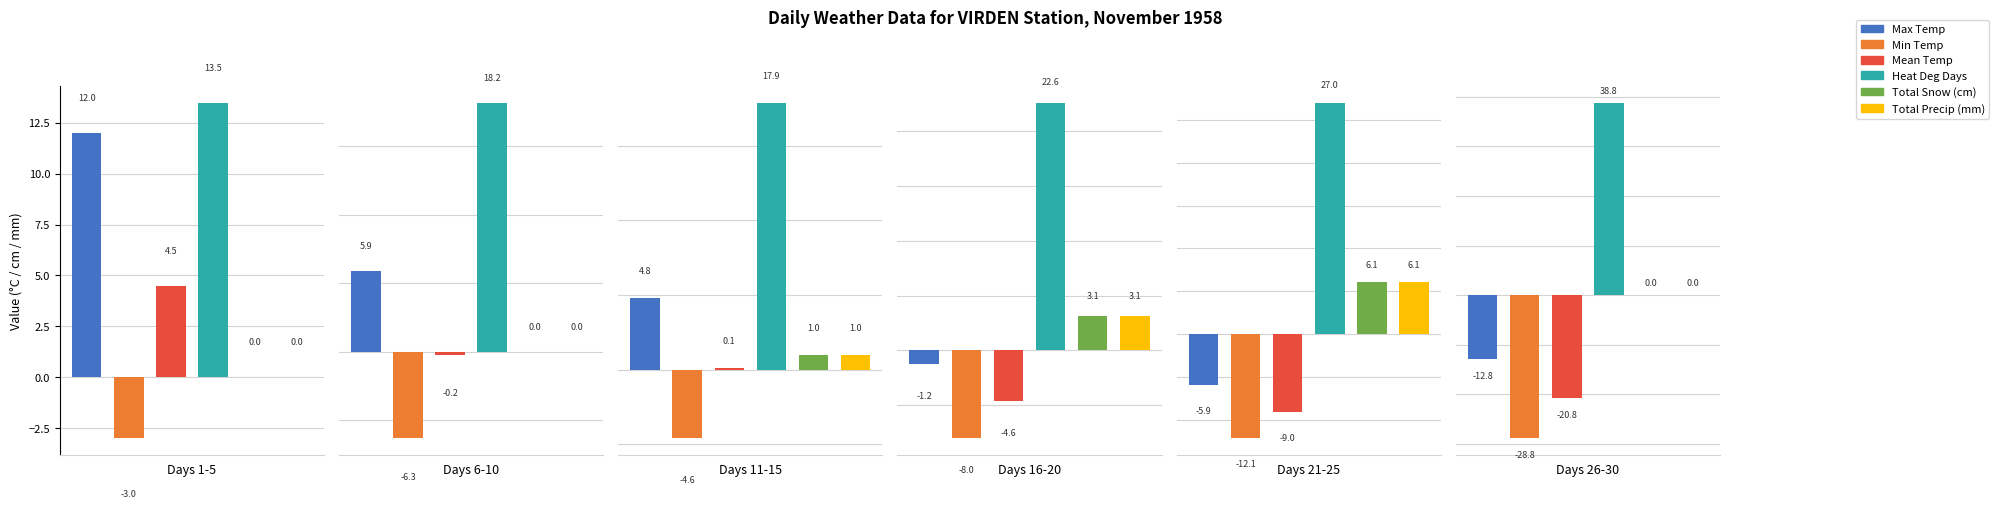

How many bars are there in each group?

6